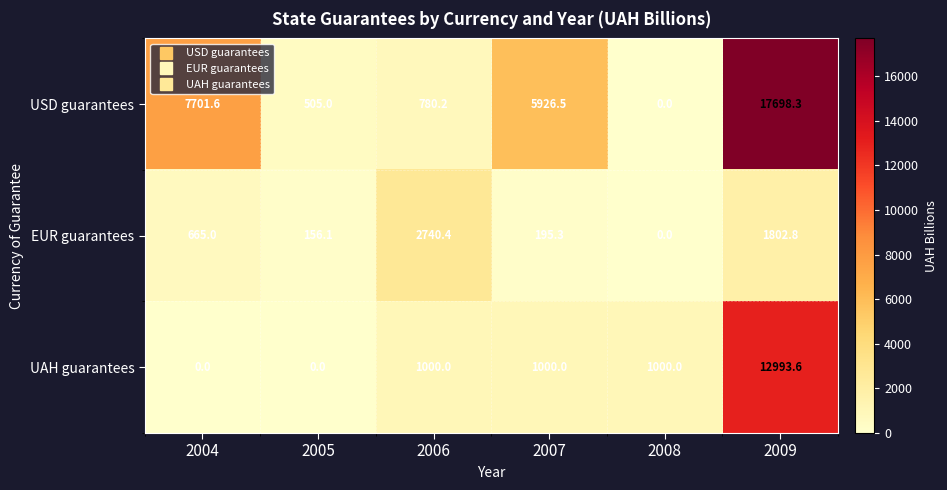

Count the number of categories in the chart.

6